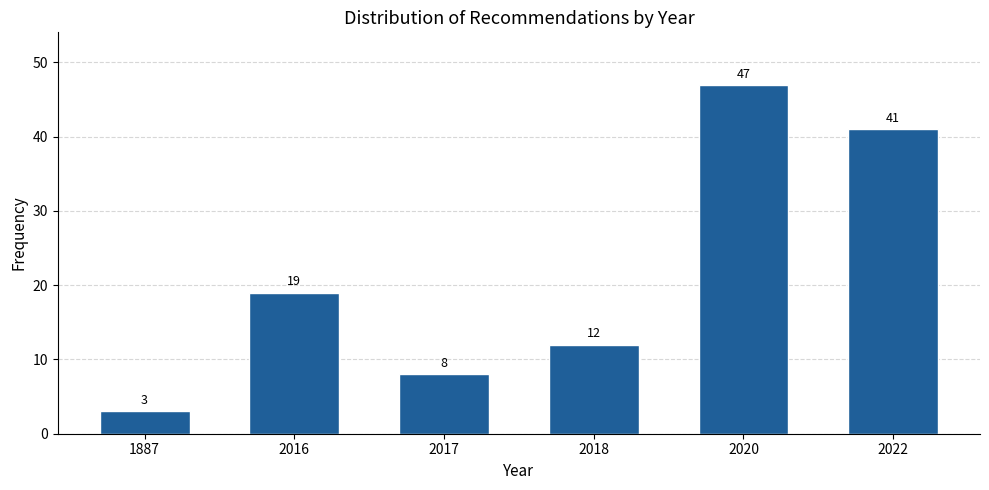

Reading right to left, what are all the values shown in this chart?

41	47	12	8	19	3